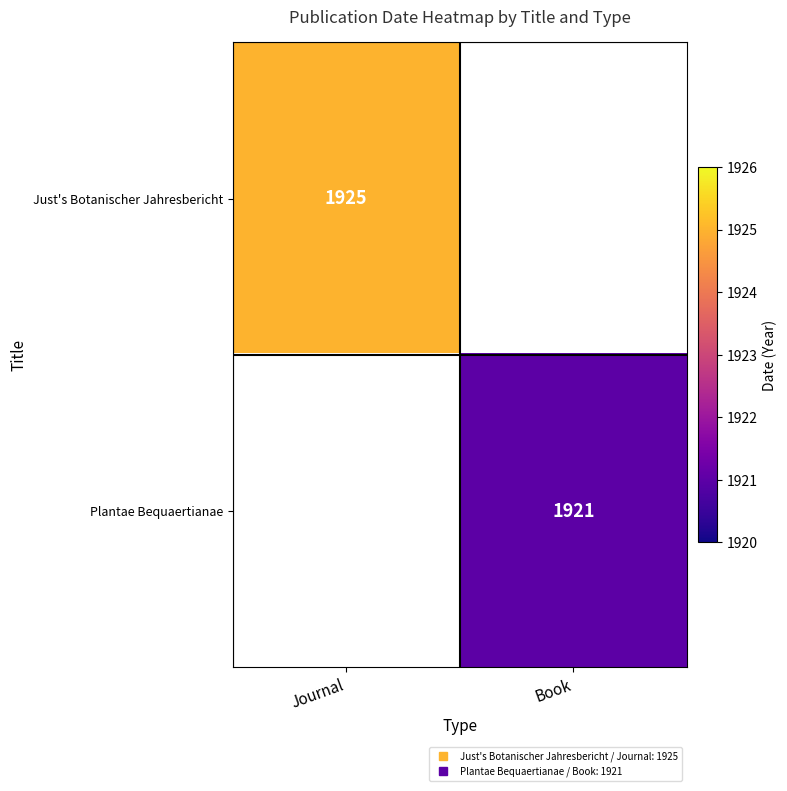

What is the minimum value shown in the chart?

1921.0